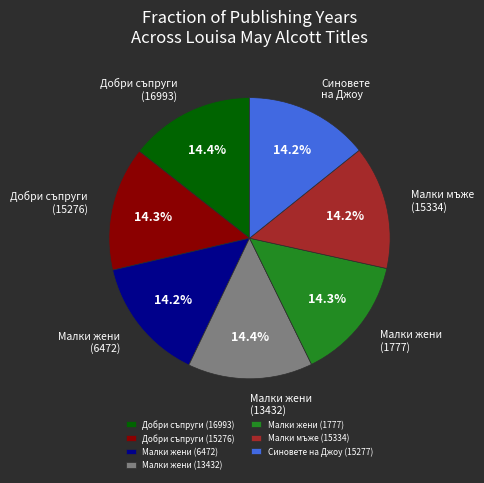

What percentage is the Малки жени (13432) slice, to the nearest percent?

14%